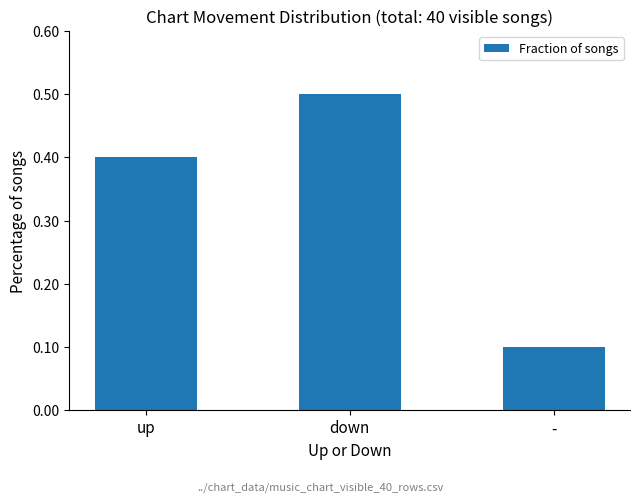

What is the value of the 1st bar from the left?

0.4